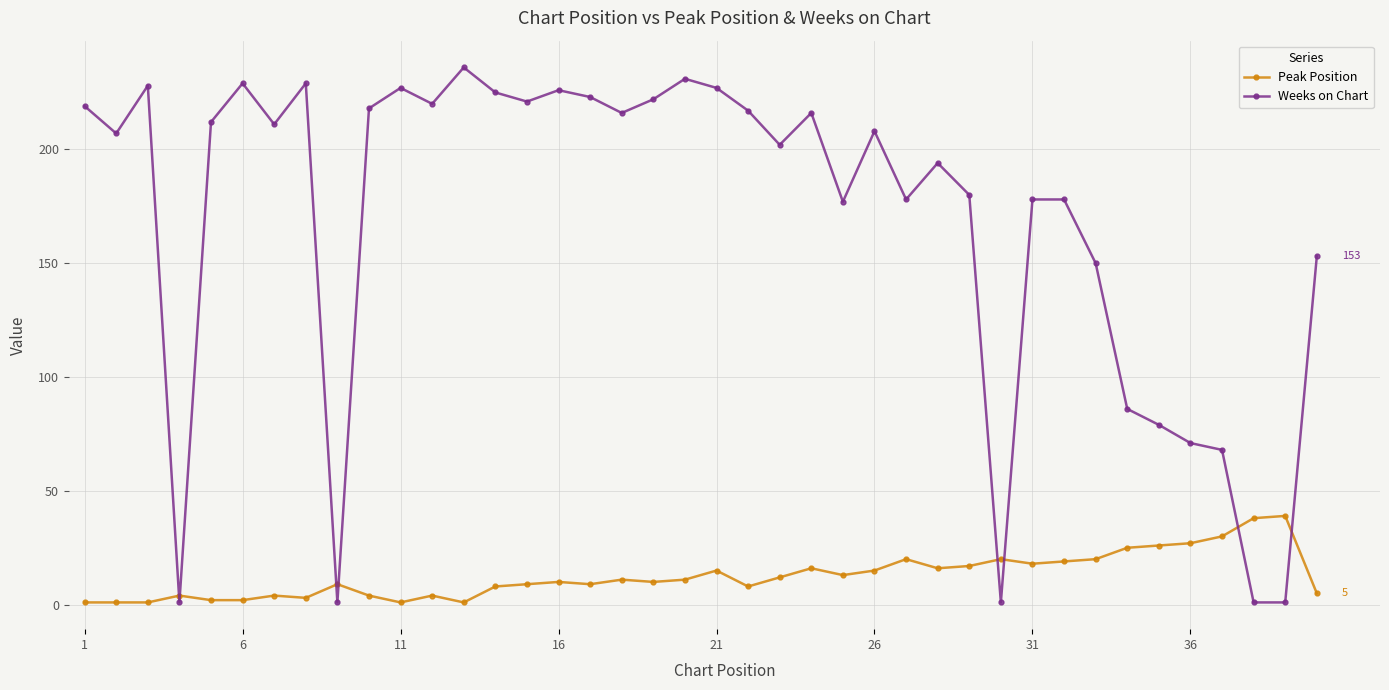

True or false: Weeks on Chart has more than 1 points higher than both neighbors.

True